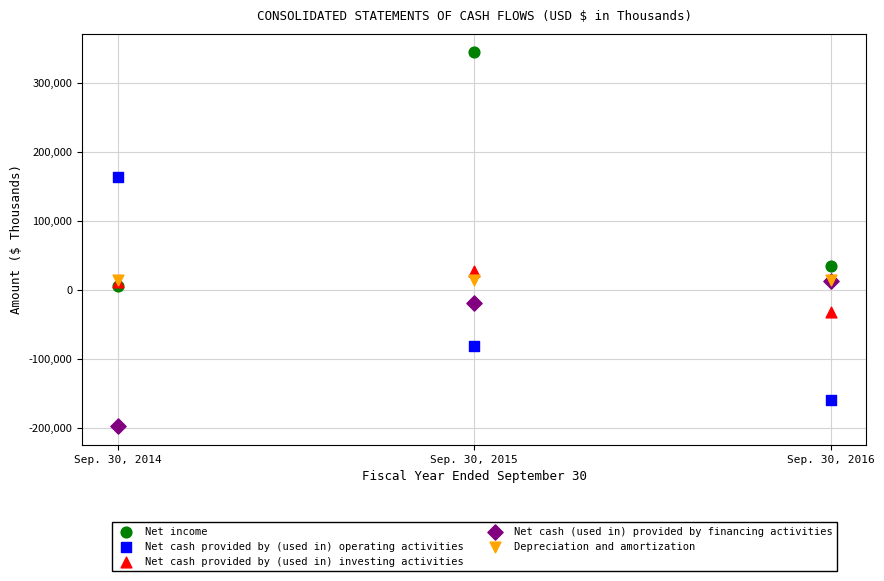

In the Net cash (used in) provided by financing activities series, what Y value is closest to -92672?

-18899